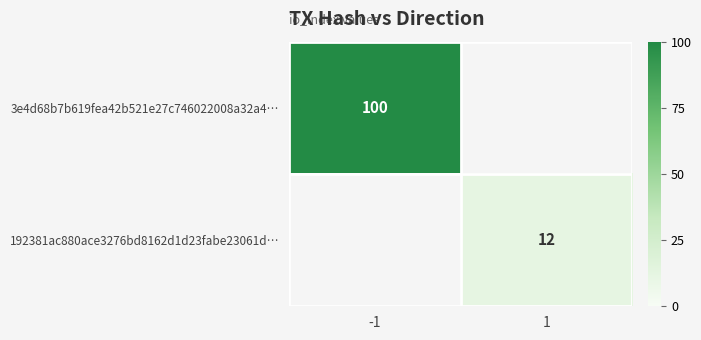

What is the sum of all 192381ac880ace3276bd8162d1d23fabe23061d… values?

12